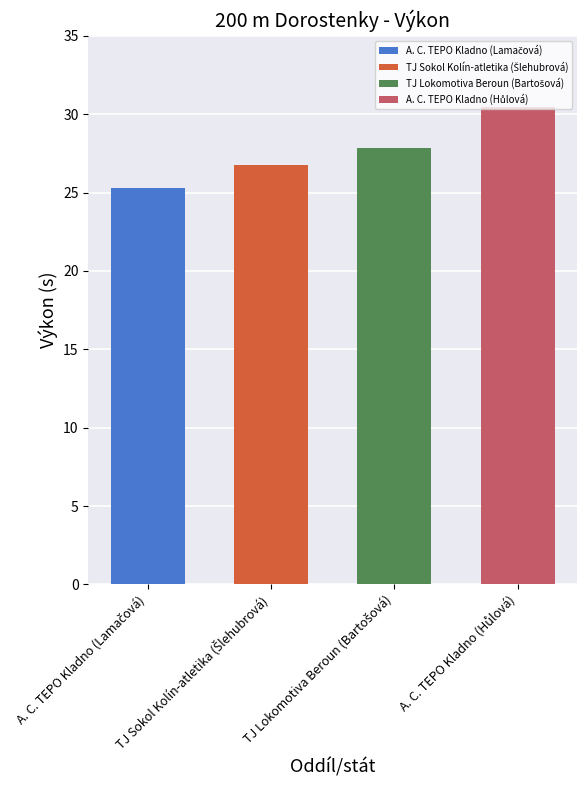

What is the average value?

27.6